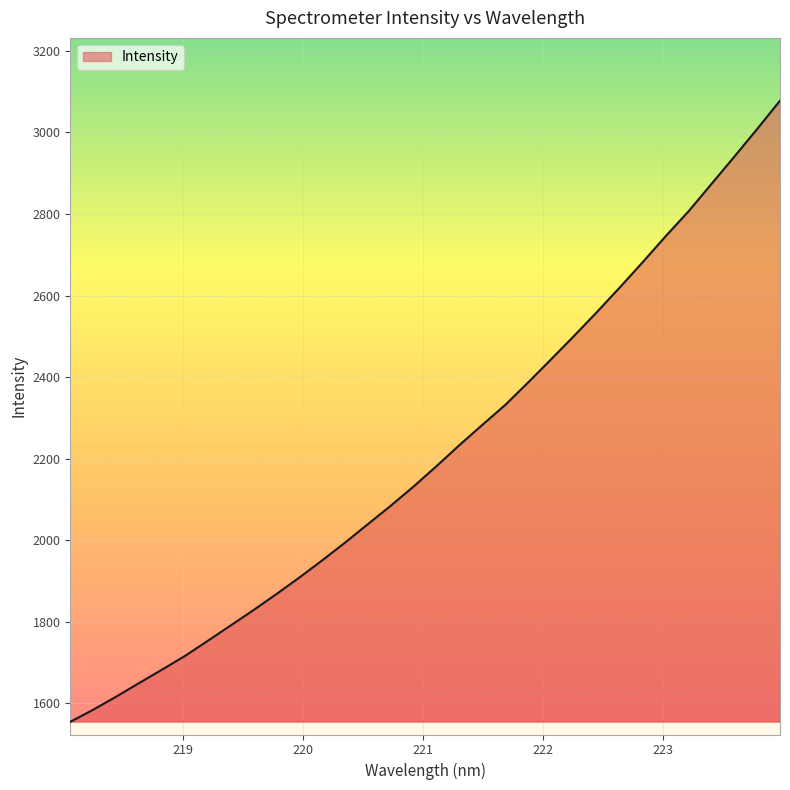

What is the difference between the maximum and minimum values?

1522.7